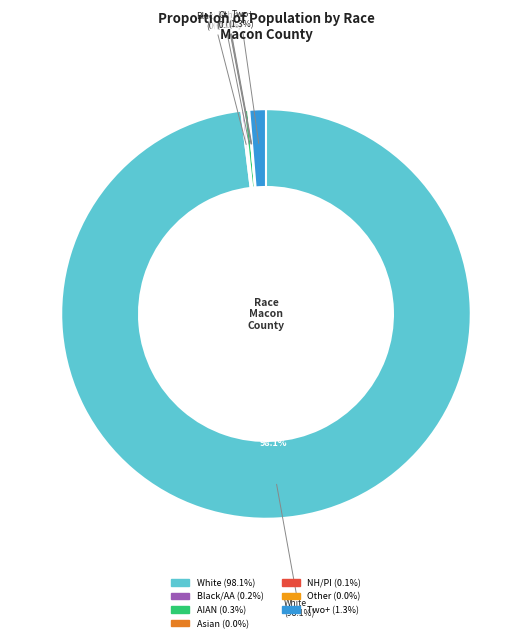

Which category has the biggest portion of the pie?

White alone